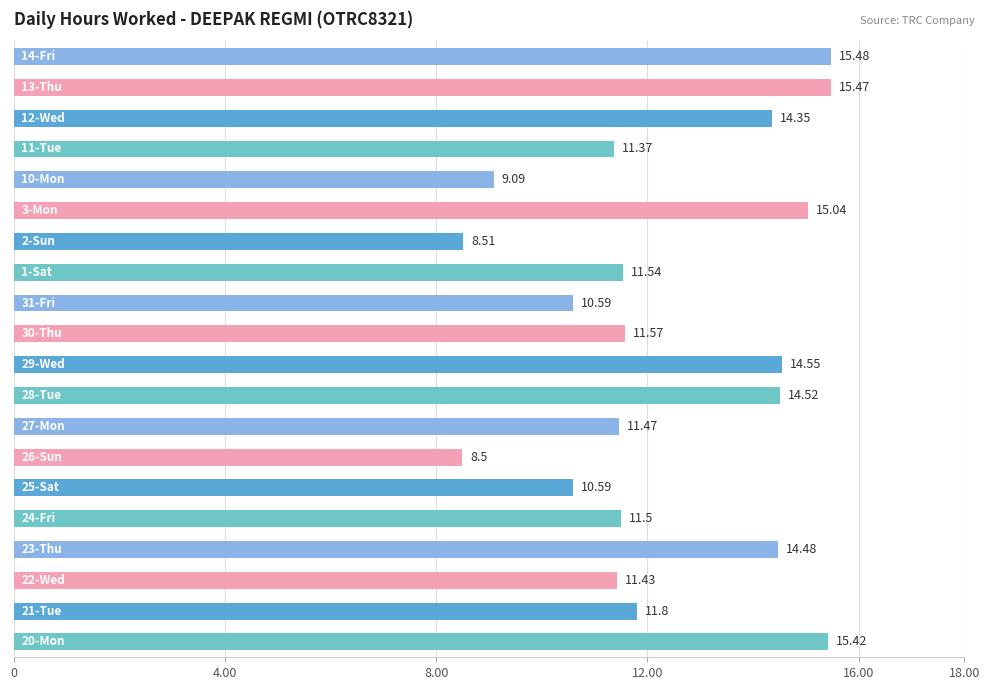

What is the average value?

12.4